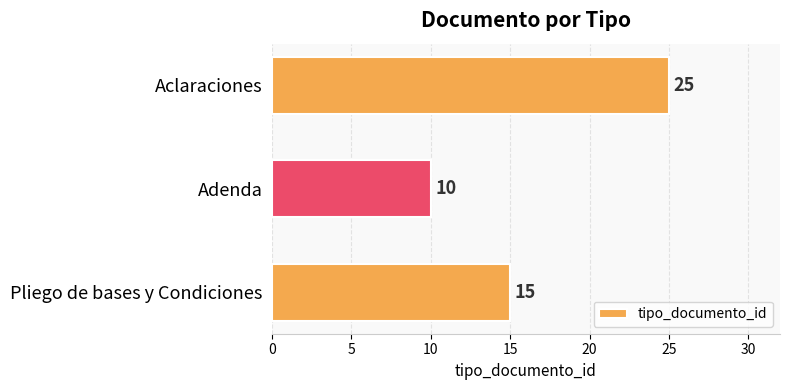

What is the average value?

17